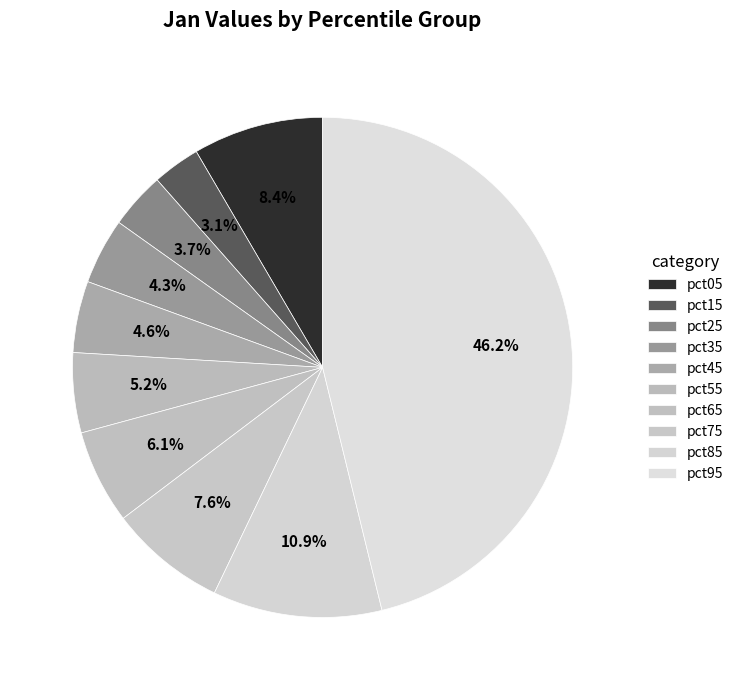

What percentage is the pct85 slice, to the nearest percent?

11%